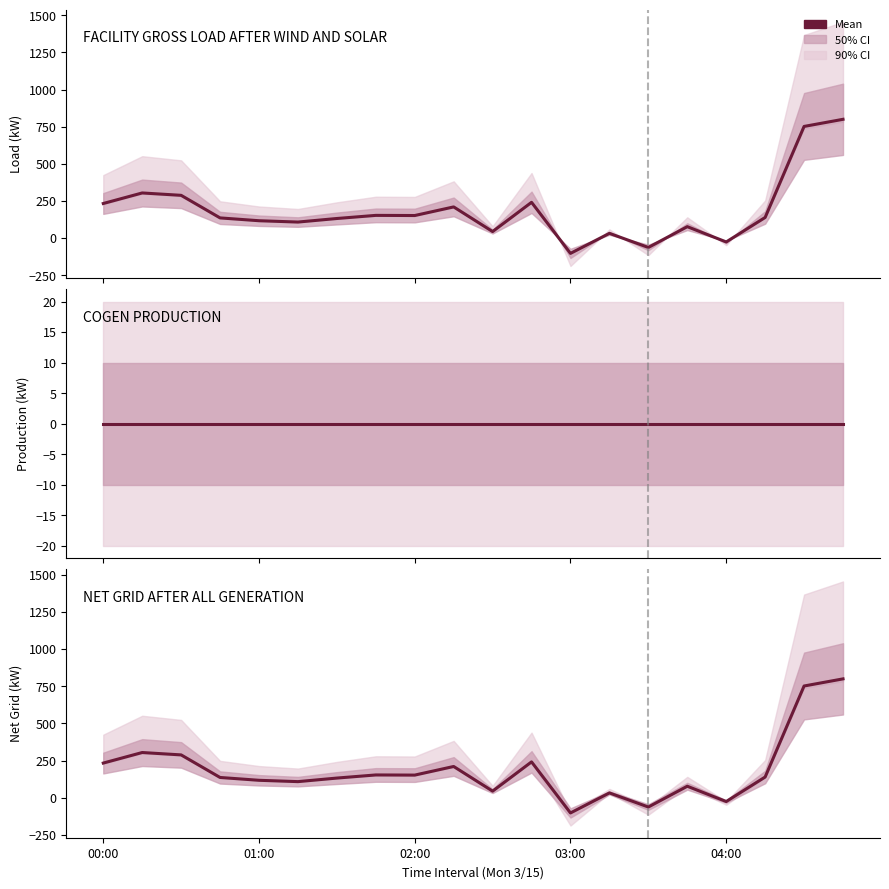

How many values in FACILITY GROSS LOAD are below zero?

3